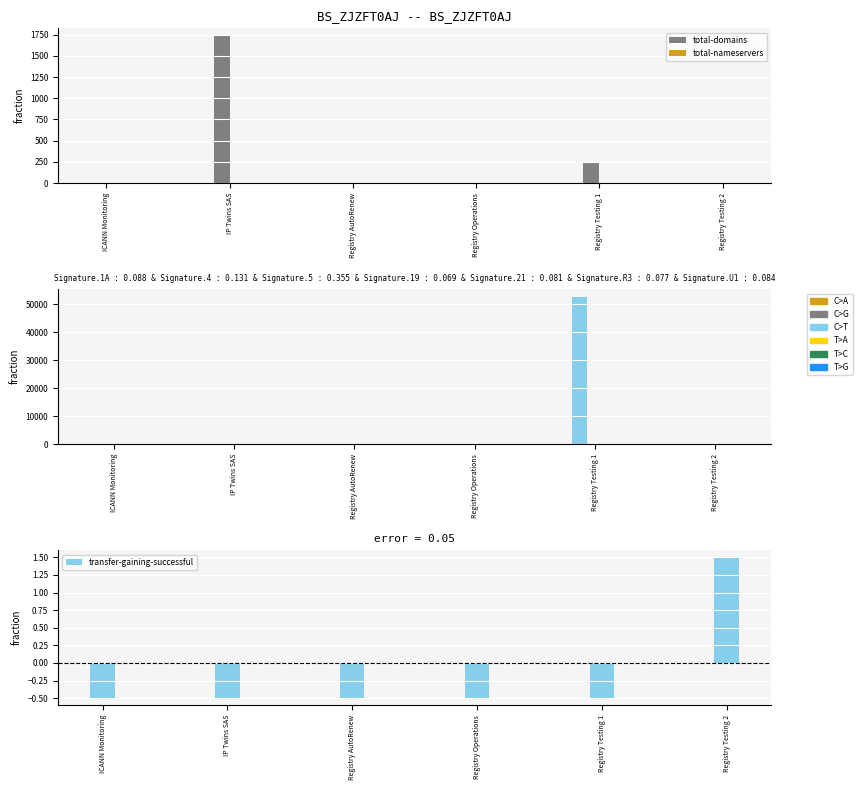

At which label is total-domains closest to 868?

Registry Testing 1